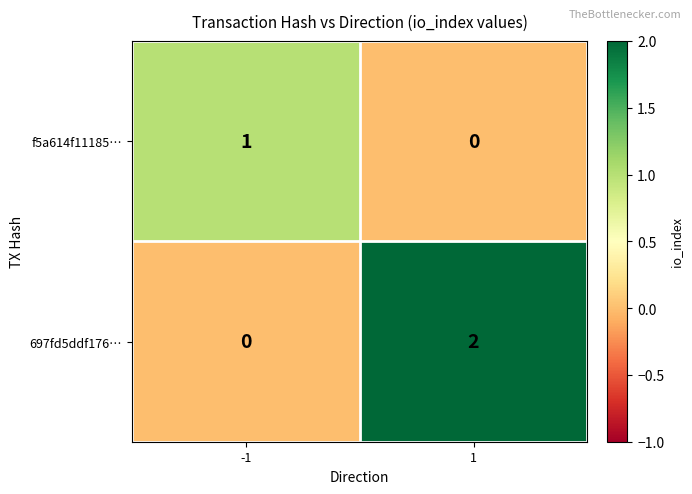

Is the value of f5a614f11185… at -1 greater than the value of 697fd5ddf176… at -1?

Yes